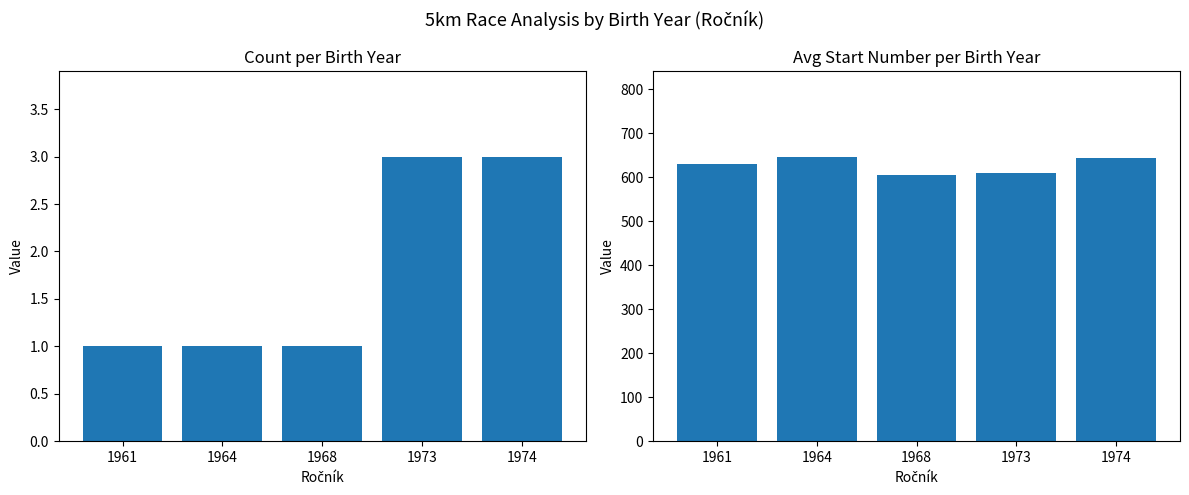

How many bars are there in total?

10